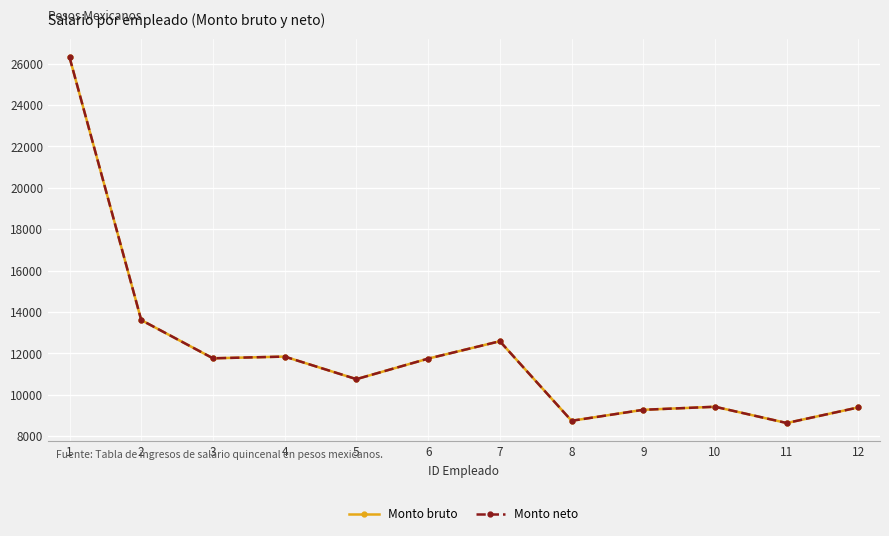

At which label does Monto bruto first exceed 11743?

1